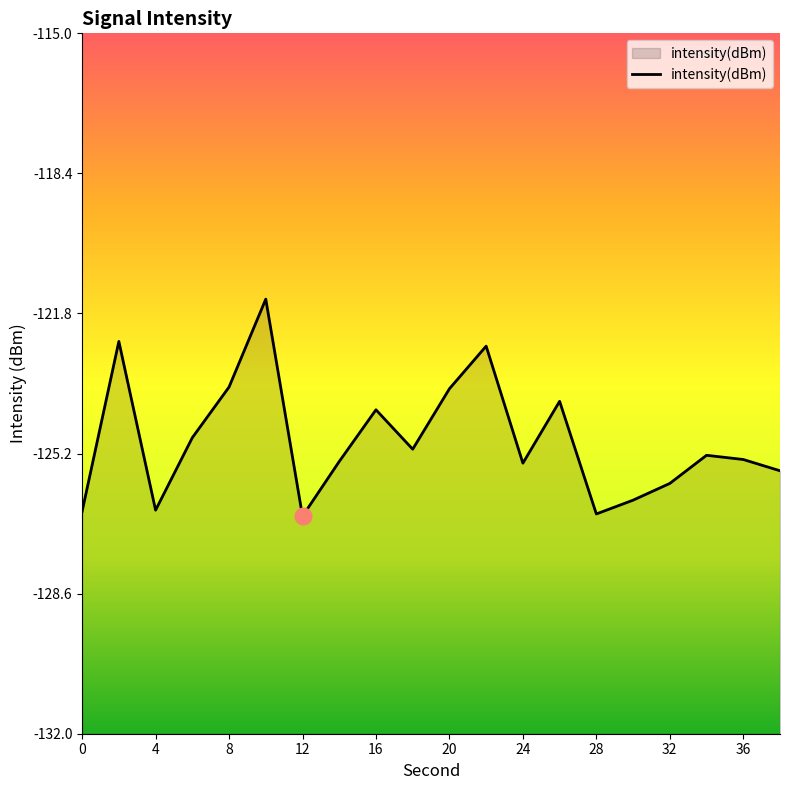

How many interior local peaks (higher than both neighbors) does the data have?

6